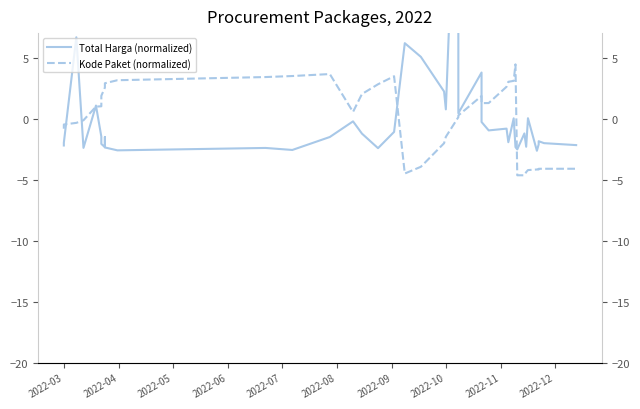

Which series has the largest total across all categories?

Total Harga (normalized)